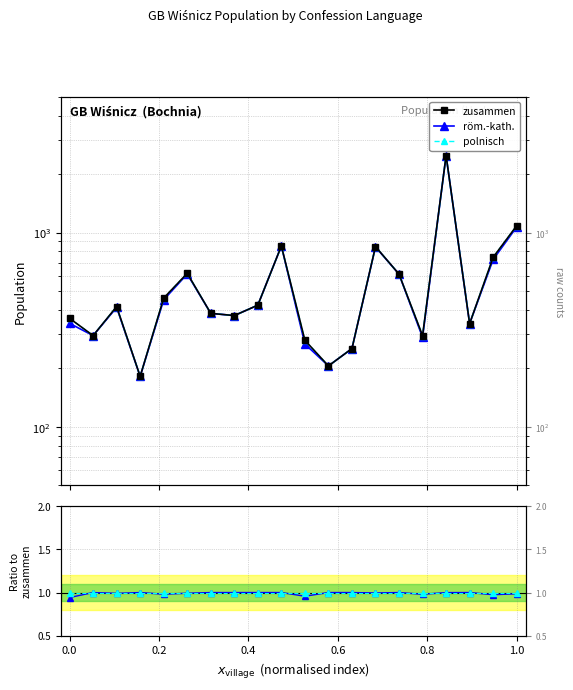

Reading right to left, transcribe all the data shown in this chart.

zusammen: 1084.0	746.0	340.0	2490.0	295.0	611.0	847.0	253.0	206.0	279.0	853.0	423.0	374.0	384.0	617.0	460.0	182.0	416.0	295.0	362.0
röm.-kath.: 1.0	1.0	1.0	1.0	1.0	1.0	1.0	1.0	1.0	1.0	1.0	1.0	1.0	1.0	1.0	1.0	1.0	1.0	1.0	0.9
polnisch: 1.0	1.0	1.0	1.0	1.0	1.0	1.0	1.0	1.0	1.0	1.0	1.0	1.0	1.0	1.0	1.0	1.0	1.0	1.0	1.0